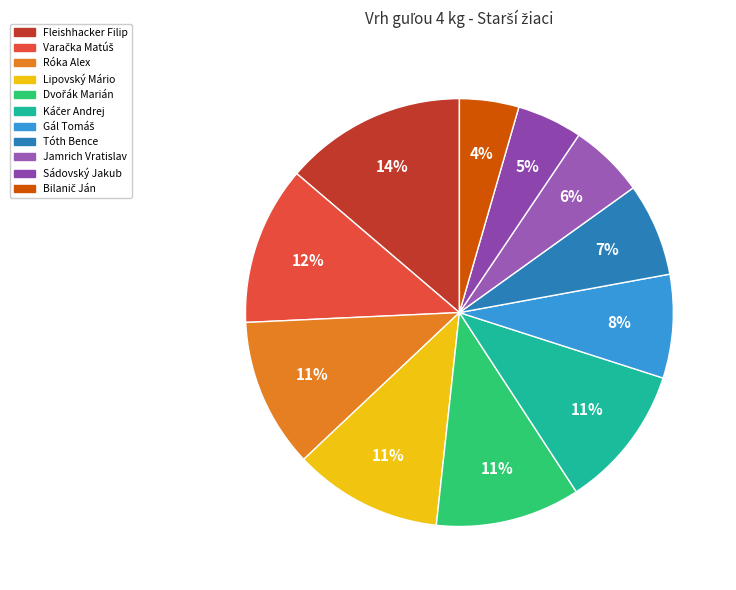

Is it true that Róka Alex is 17% of the pie?

False